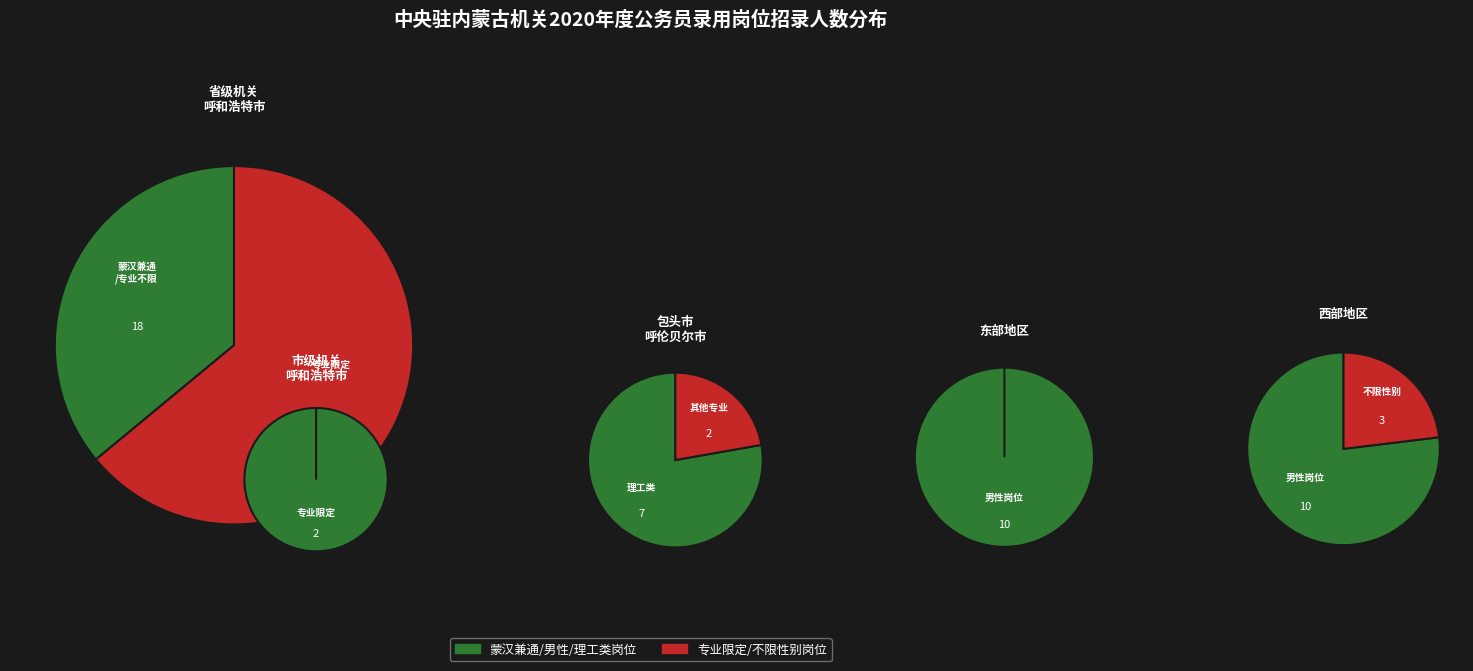

Does any single category account for the majority?

Yes